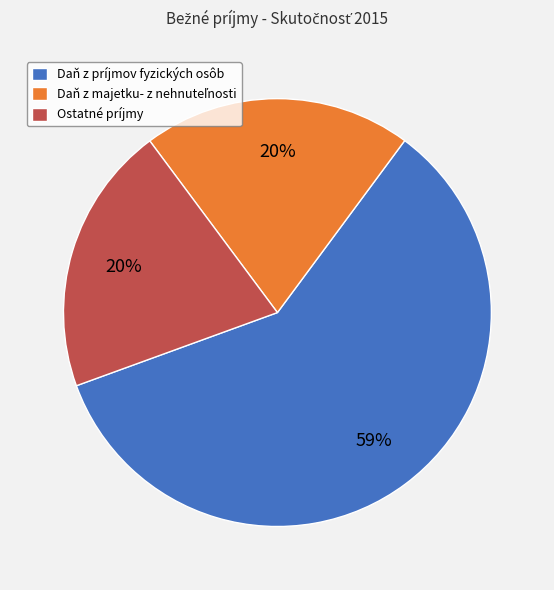

To the nearest percent, what is the average slice percentage?

33%